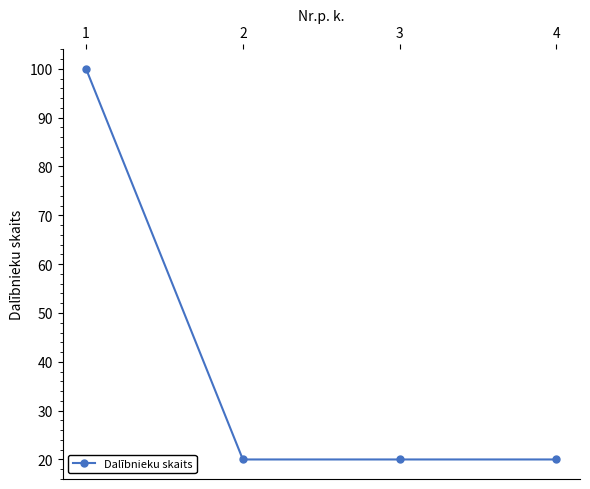

How many values are between 20 and 100?

4